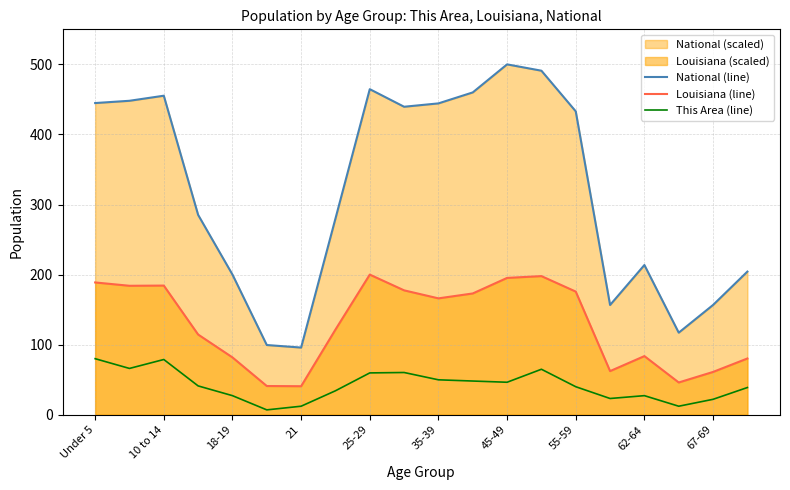

Which series has the largest total across all categories?

National (line)